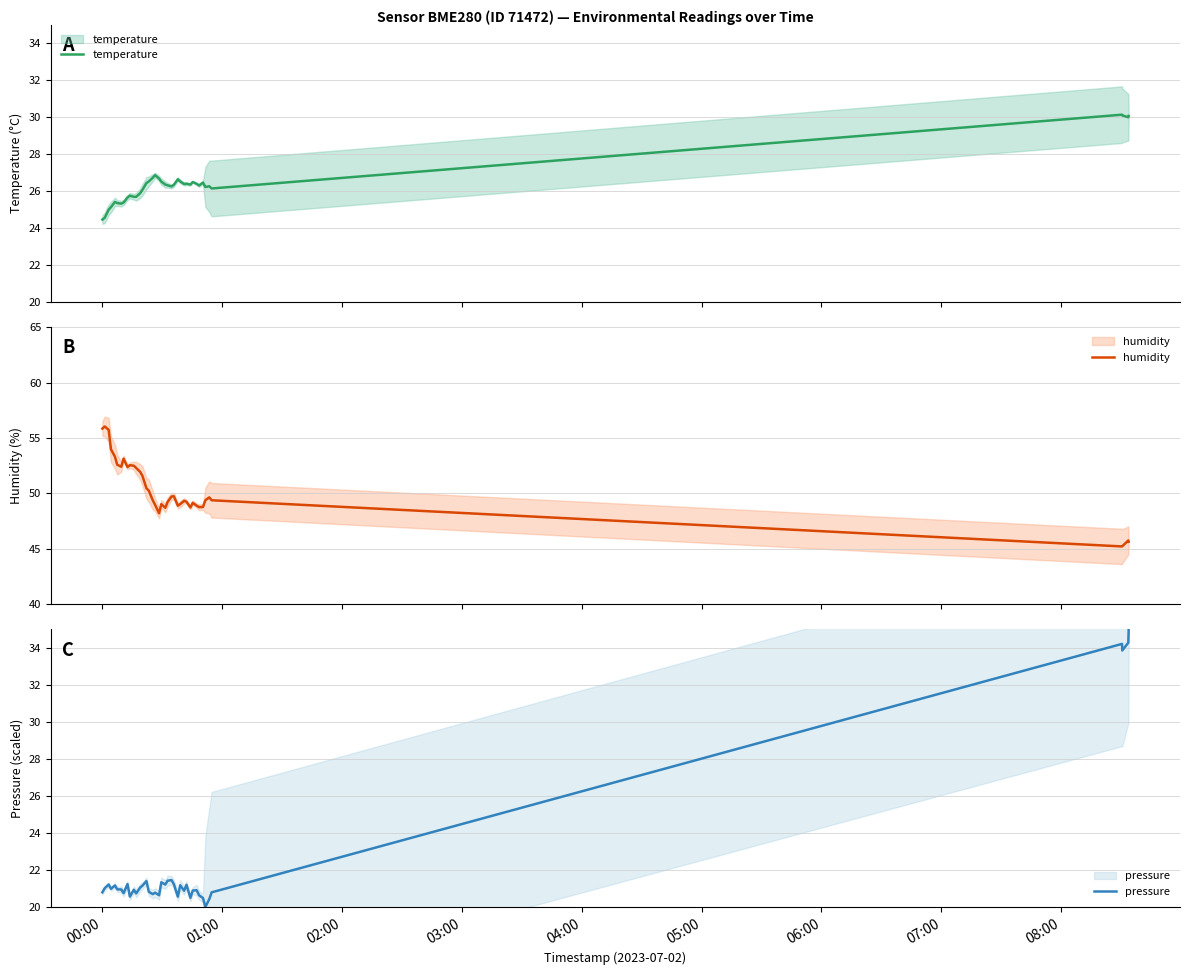

After their last crossing, which series has the higher values: pressure or temperature?

pressure